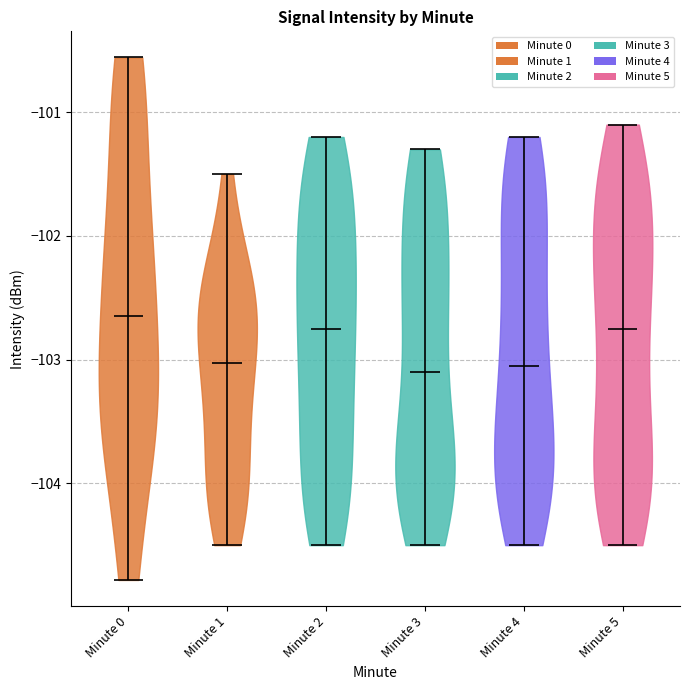

Reading left to right, read every violin against the y-axis: where its median line is, and the lowest and highest points it reaches. The values are not printed on the chart, so give them approximately, as read against the axis.

Minute 0: median line -102.6, lowest point -104.8, highest point -100.6
Minute 1: median line -103.0, lowest point -104.5, highest point -101.5
Minute 2: median line -102.7, lowest point -104.5, highest point -101.2
Minute 3: median line -103.1, lowest point -104.5, highest point -101.3
Minute 4: median line -103.0, lowest point -104.5, highest point -101.2
Minute 5: median line -102.7, lowest point -104.5, highest point -101.1